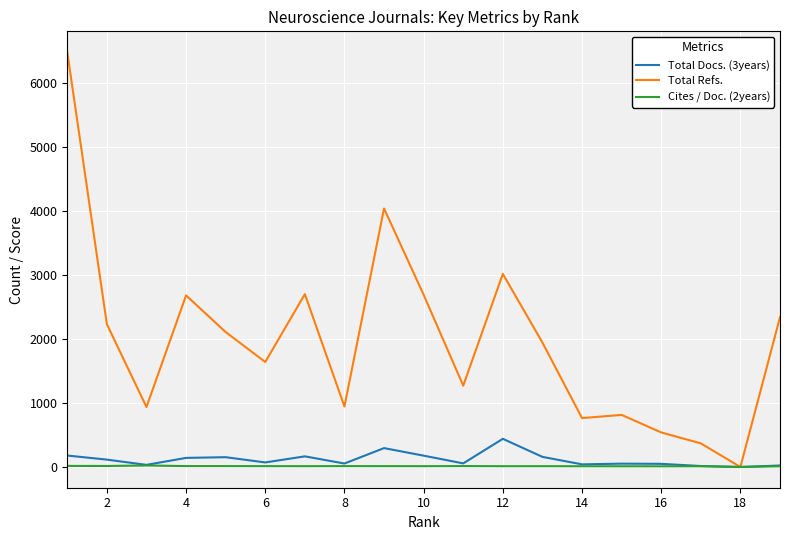

Which series has the widest spread of values?

Total Refs.